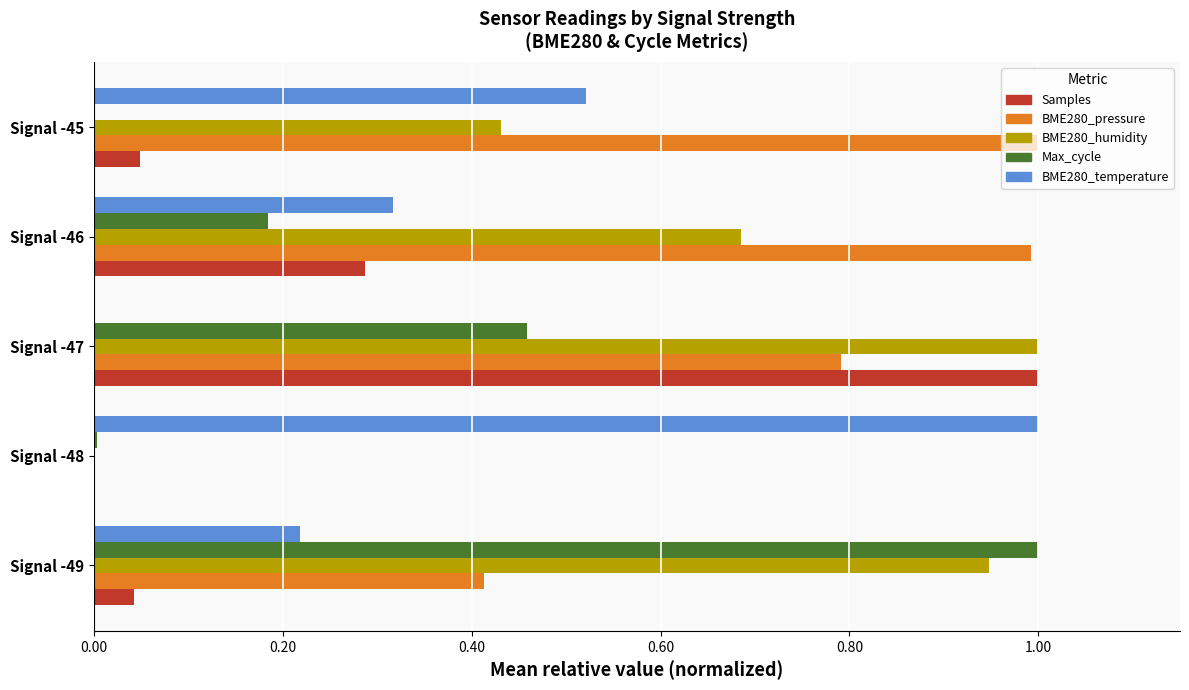

What is the sum of all Samples values?

1.4